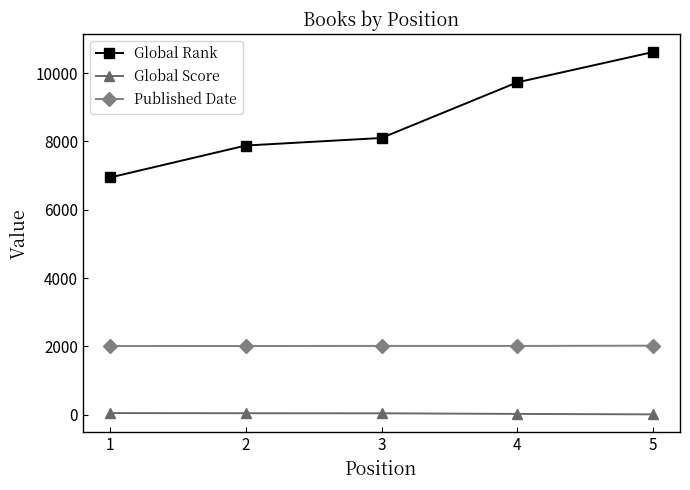

True or false: Global Score and Global Rank intersect in this chart.

False